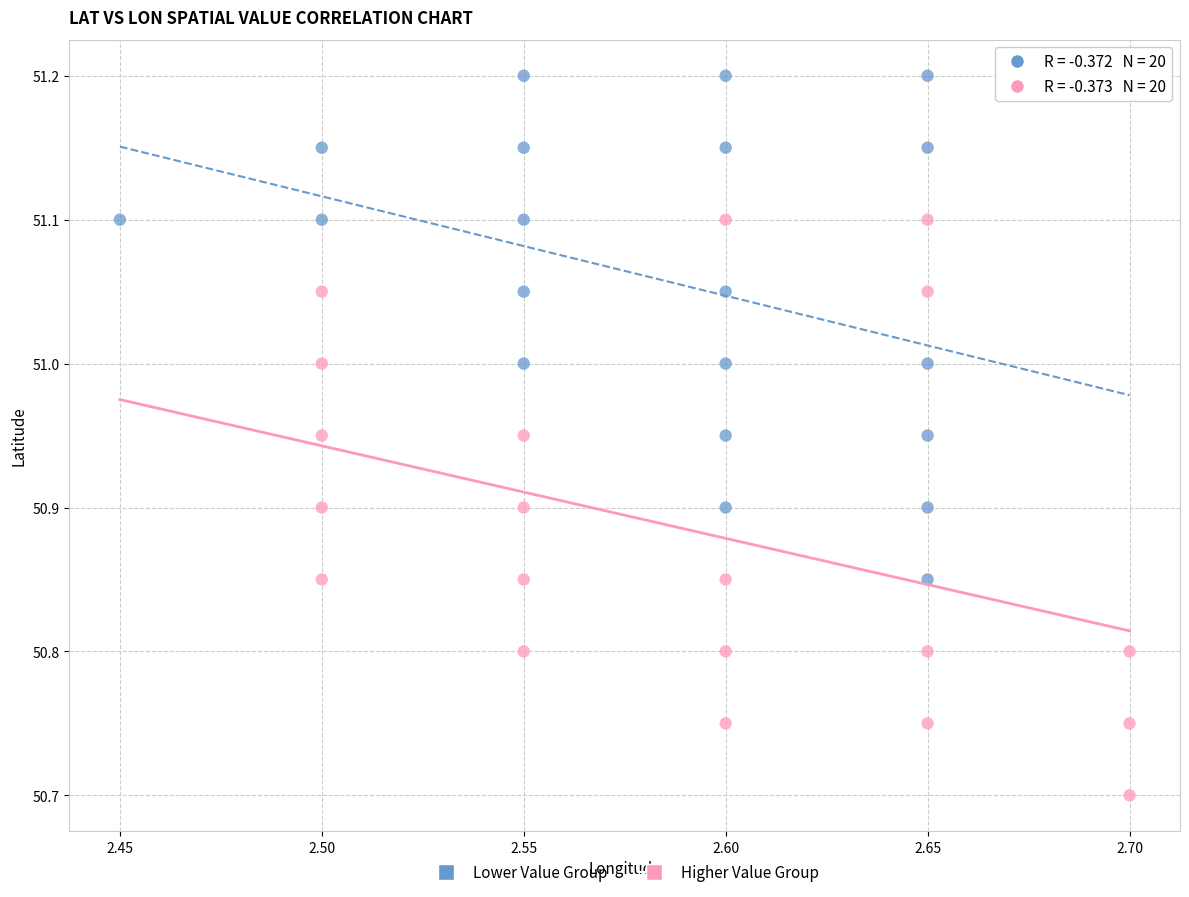

Which series has the largest Y range (max minus min)?

Higher Value Group